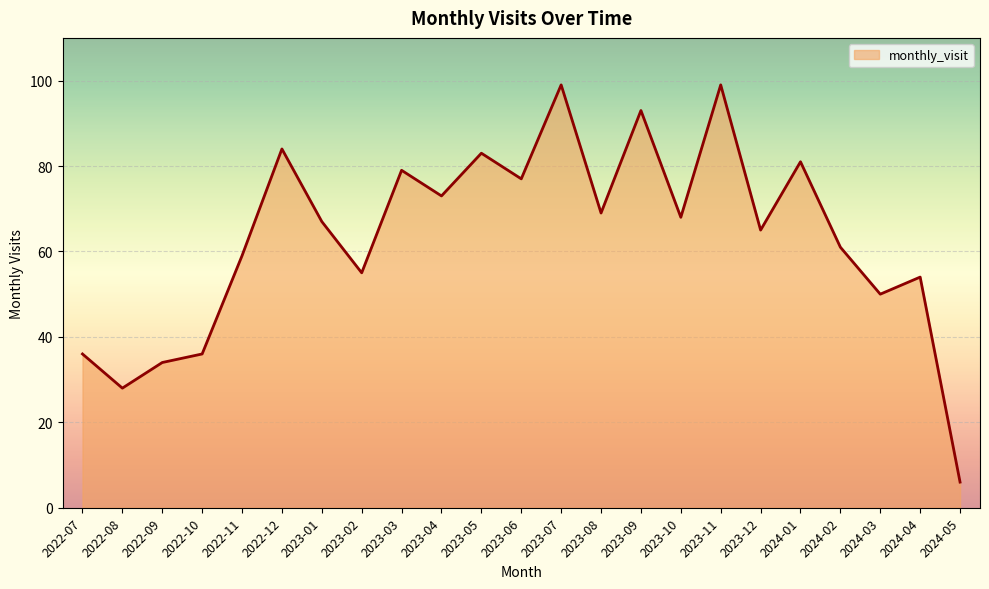

Reading left to right, what are all the values shown in this chart?

36	28	34	36	59	84	67	55	79	73	83	77	99	69	93	68	99	65	81	61	50	54	6